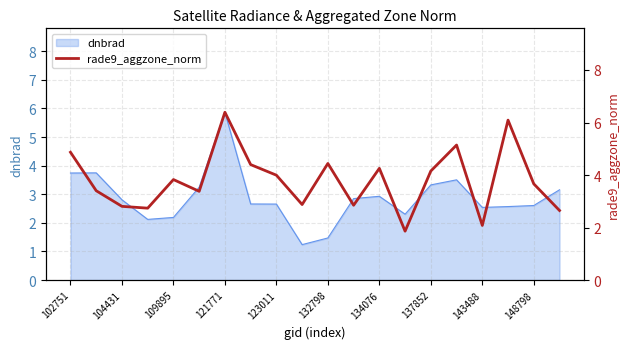

The dnbrad series shows 3.4 at 143488. True or false?

False